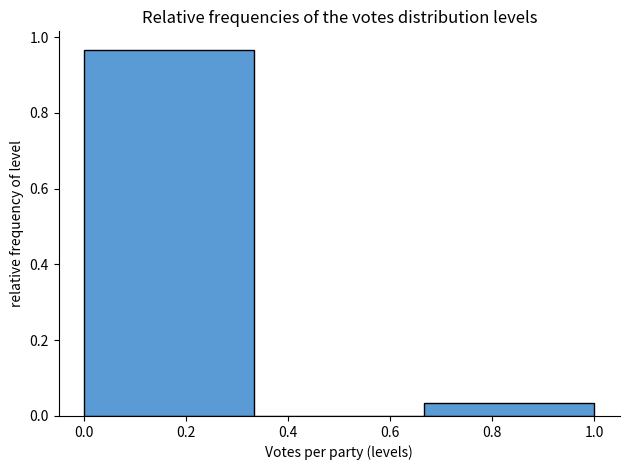

Reading left to right, transcribe this chart: for each bar, give the range it covers on the x-axis and its height. Neither the bar edges nor the heights are printed on the chart, so give them approximately, as read against the axes.

0.00 to 0.34: 0.96
0.34 to 0.66: 0
0.66 to 1.00: 0.04